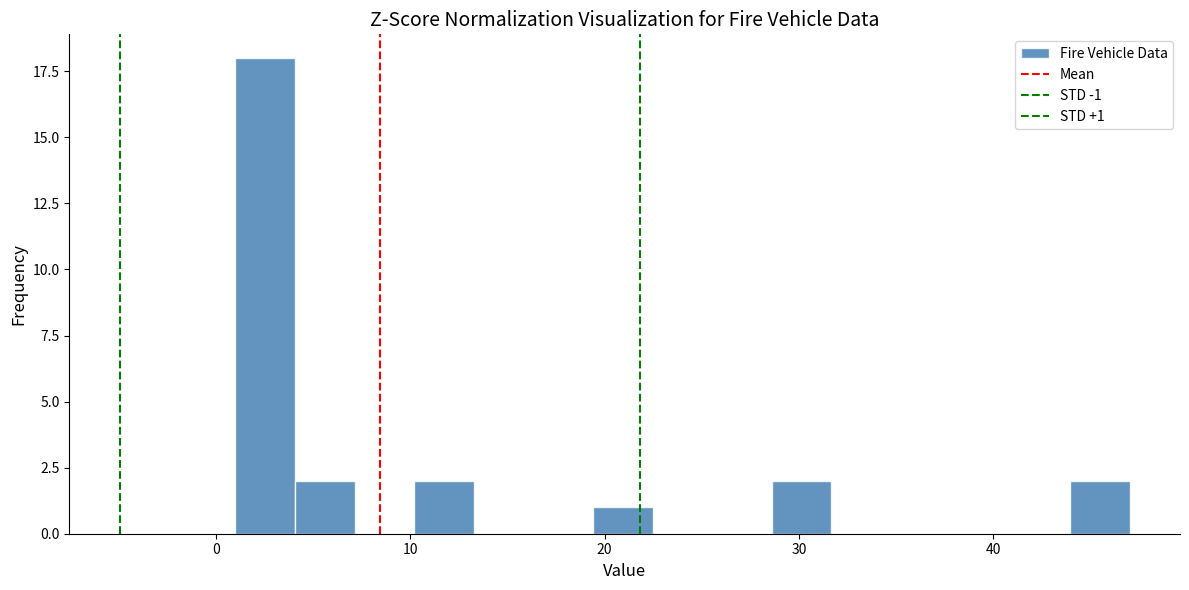

Read against the x-axis, roughly where is the centre of the tallest bar?

3